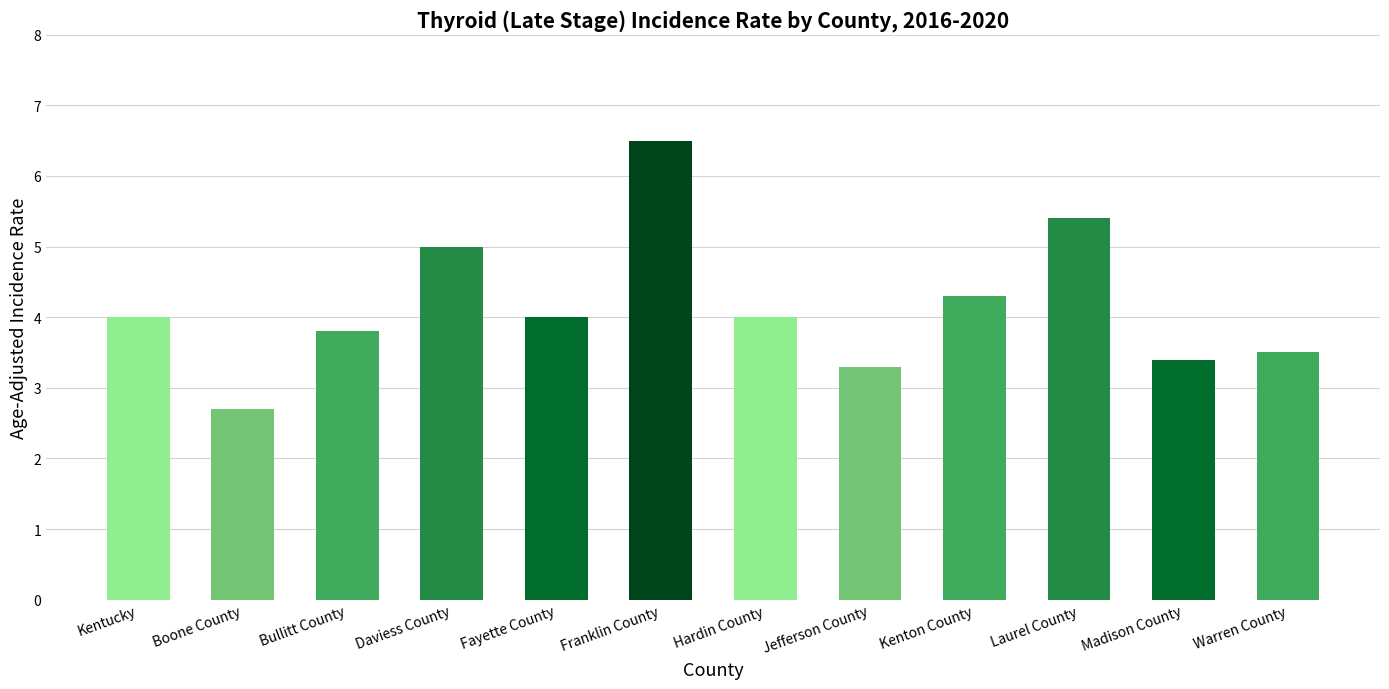

Reading left to right, list all the values displayed in this chart.

4.0	2.7	3.8	5.0	4.0	6.5	4.0	3.3	4.3	5.4	3.4	3.5